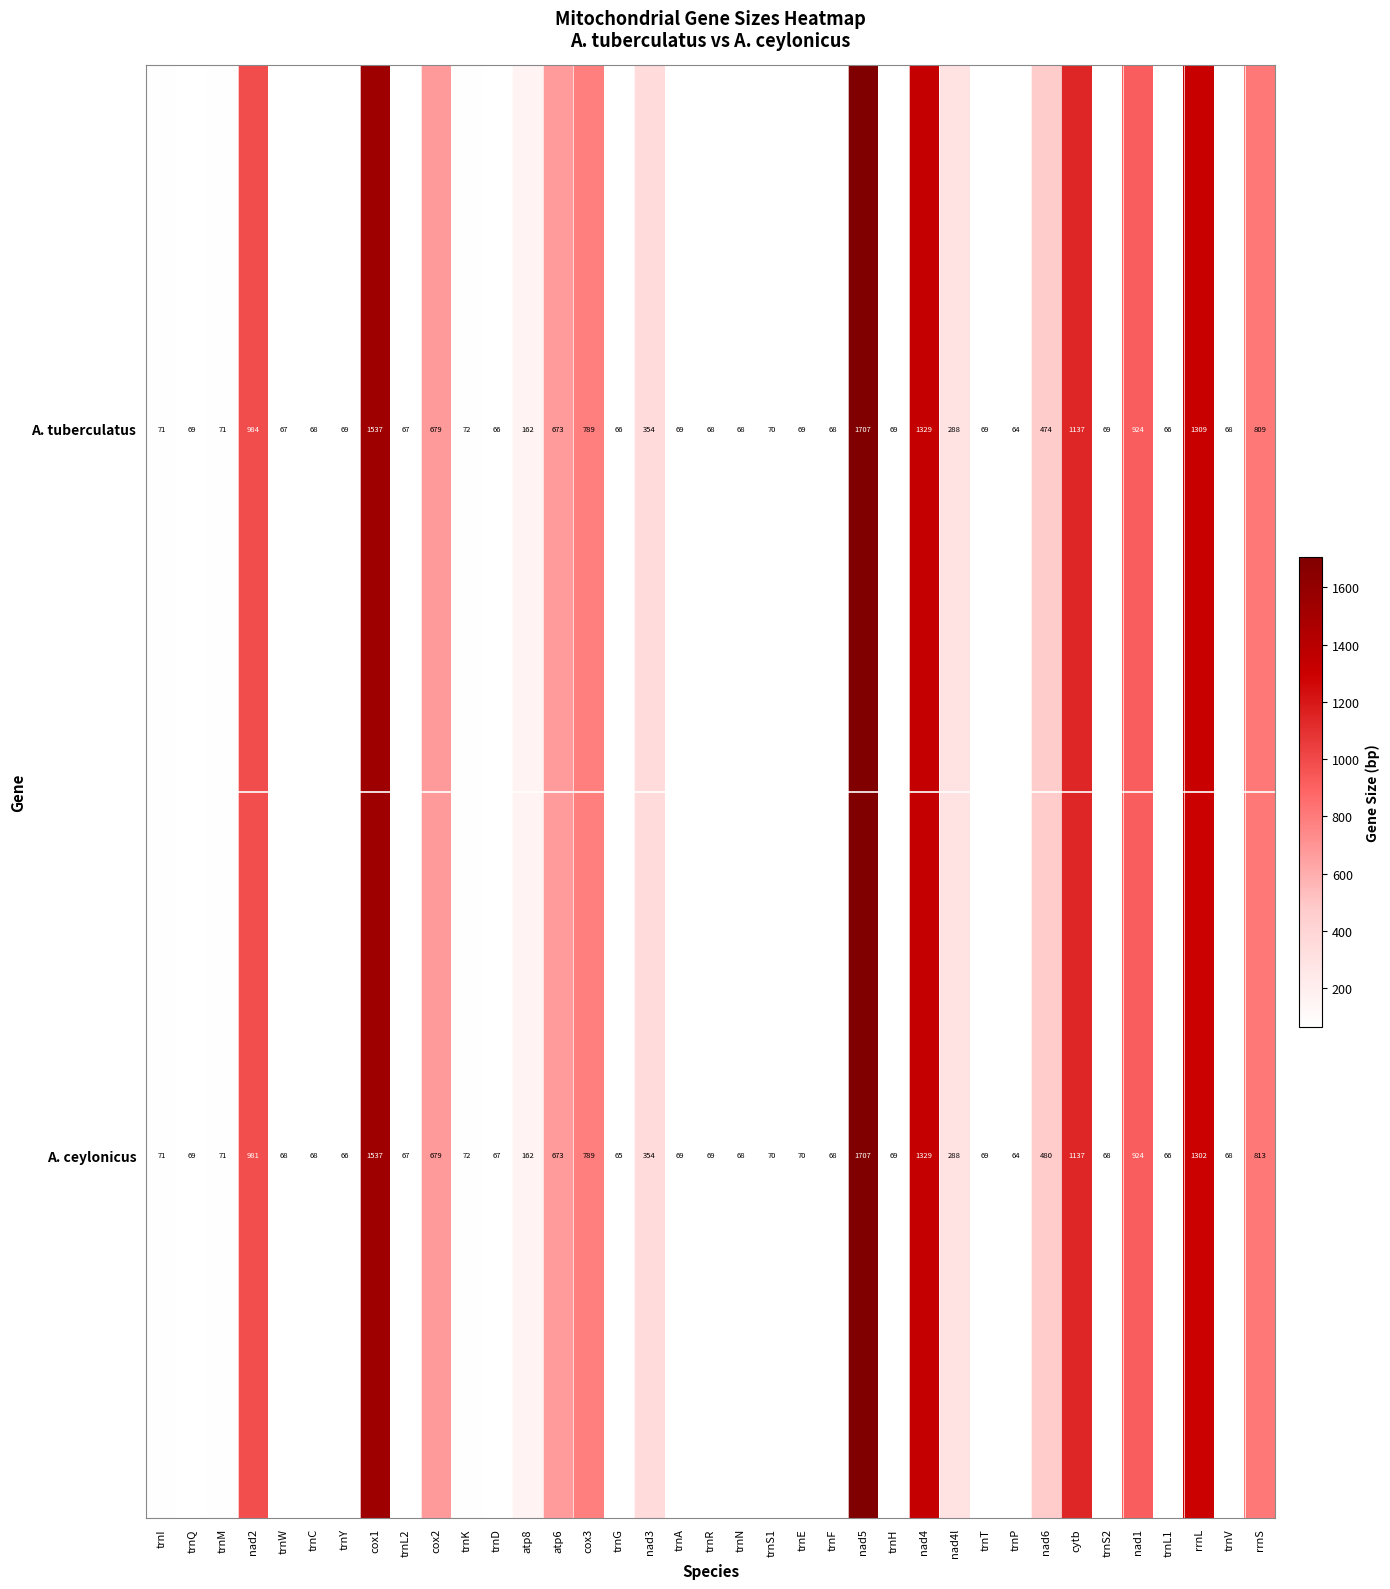

How many values in the A. ceylonicus series are below 70?

17